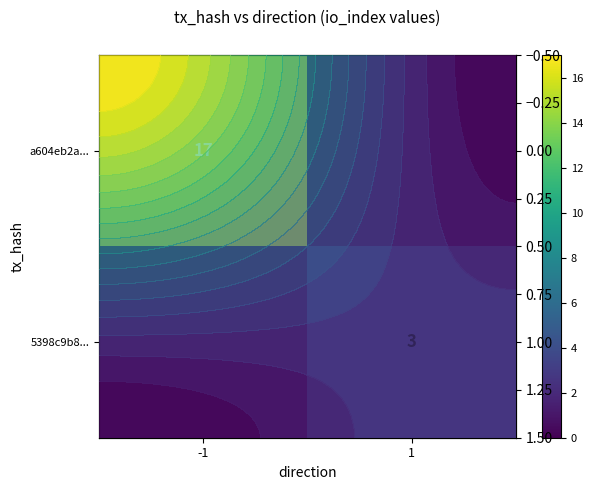

What value does the a604eb2a... series have at -1?

17